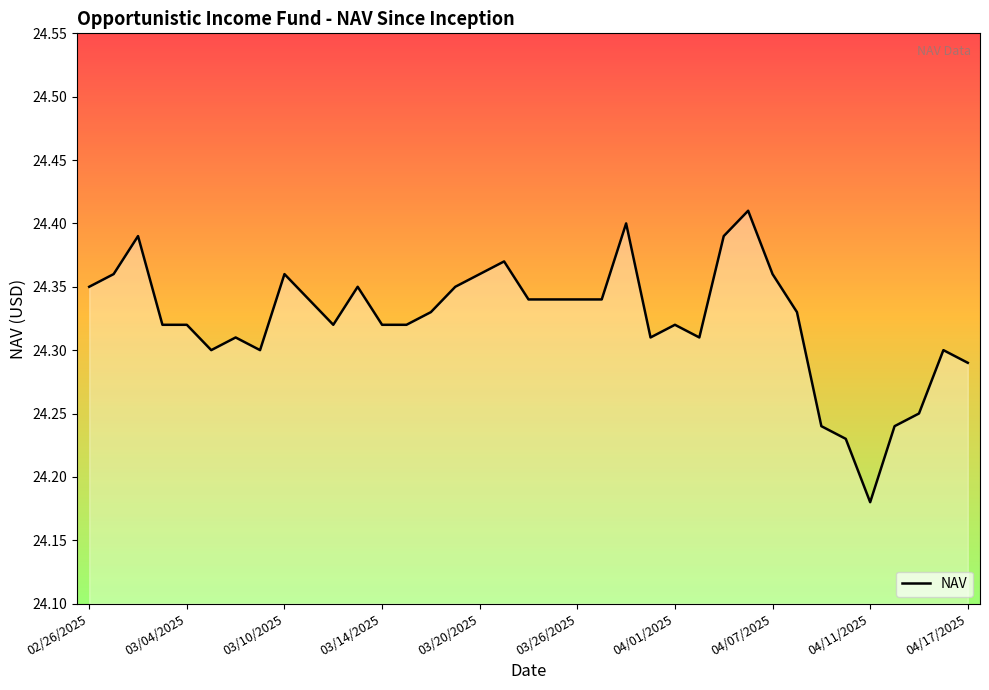

Which category has the lowest value across all series?

04/11/2025